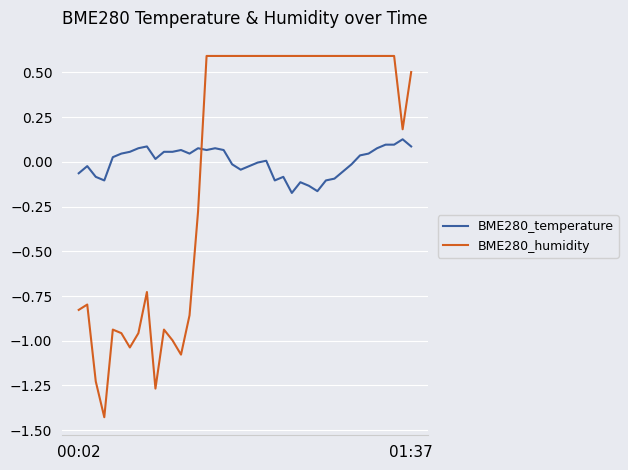

What is the difference between the maximum and minimum values in the BME280_temperature series?

0.3